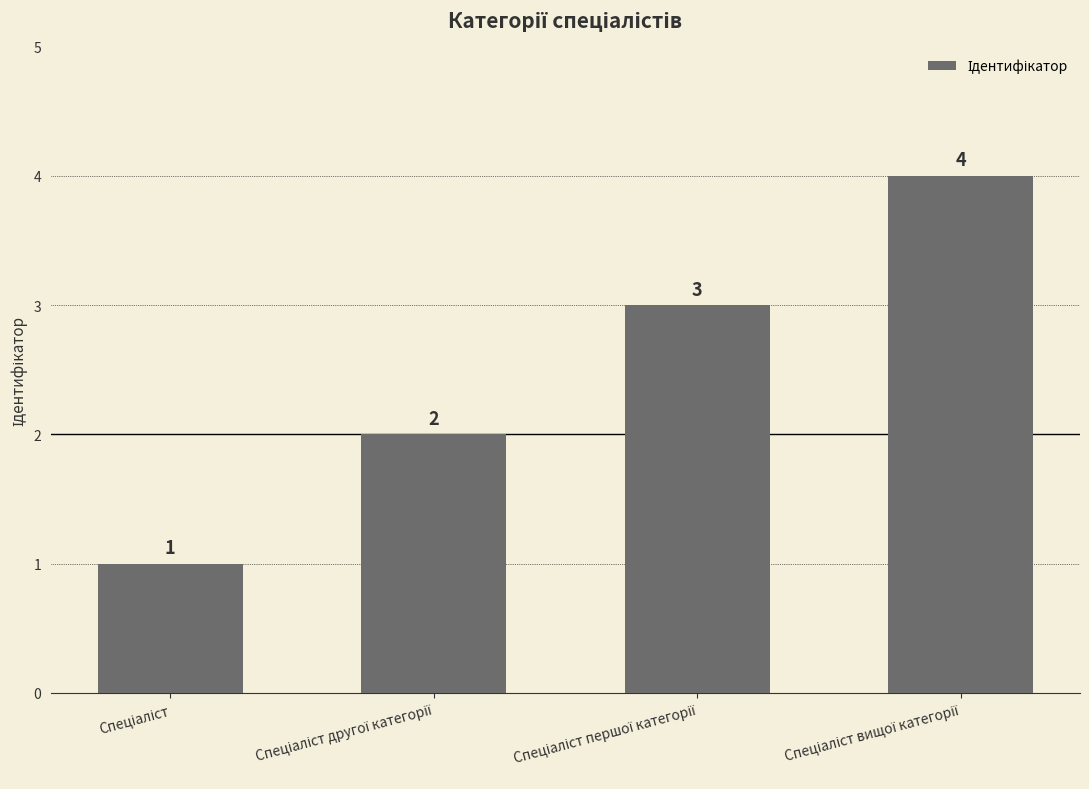

What is the maximum value shown in the chart?

4